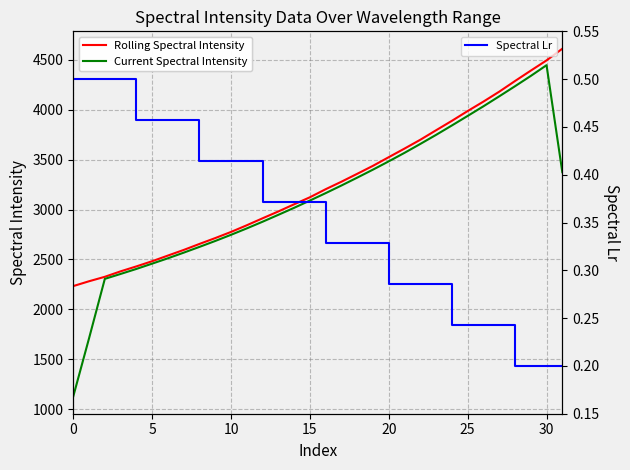

What are all the series names shown in the legend?

Rolling Spectral Intensity, Current Spectral Intensity, Spectral Lr